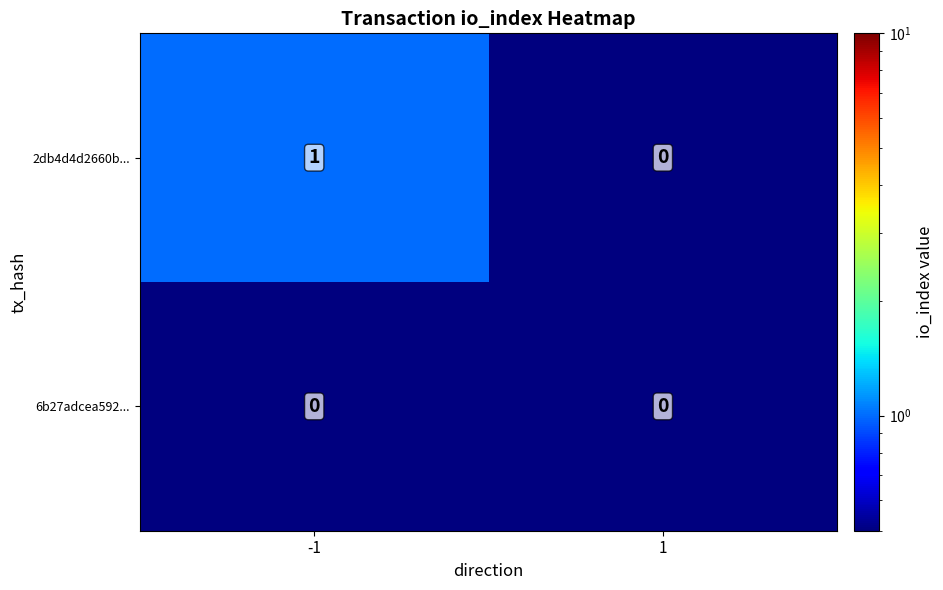

Rank the series by their maximum value, from highest to lowest.

2db4d4d2660b..., 6b27adcea592...